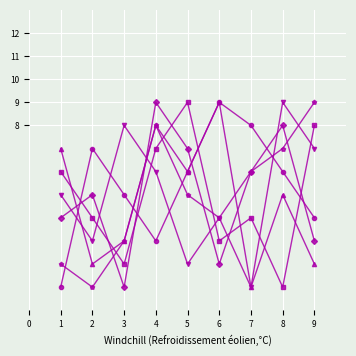

At which category is the sum across all series the highest?

4